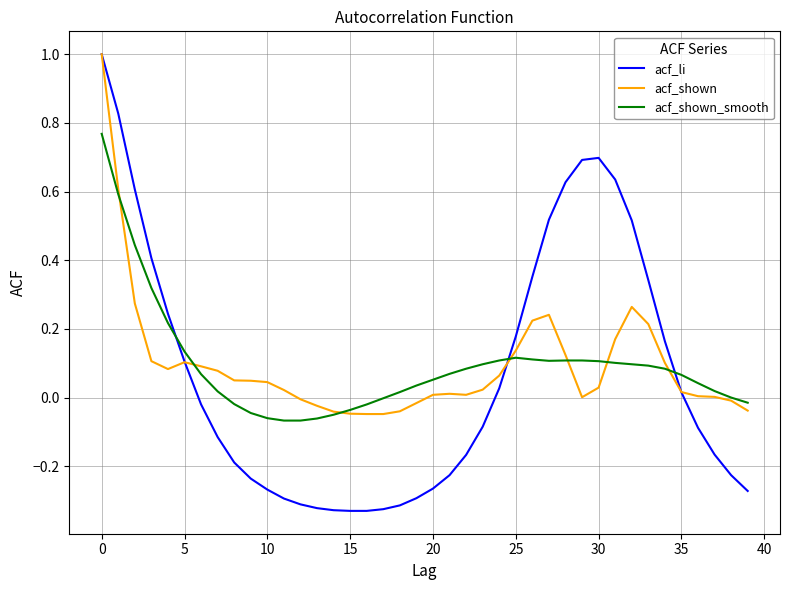

Which series has the widest spread of values?

acf_li